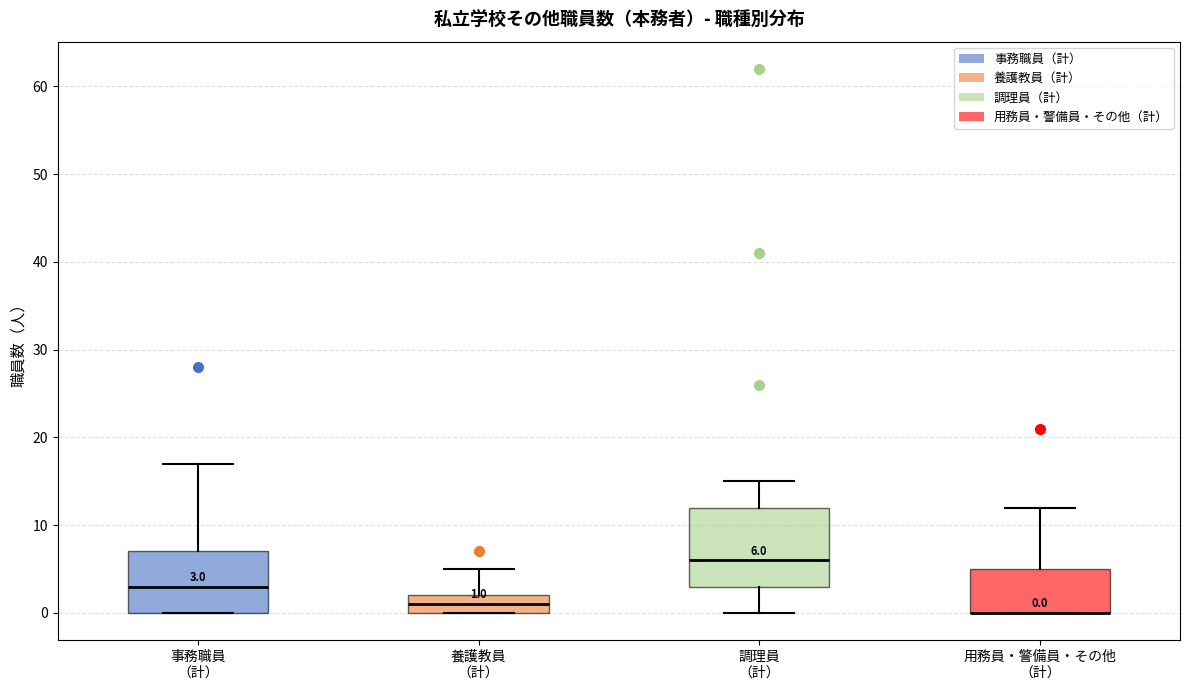

Which box is the tallest, from its lower edge to its upper edge?

調理員 （計）